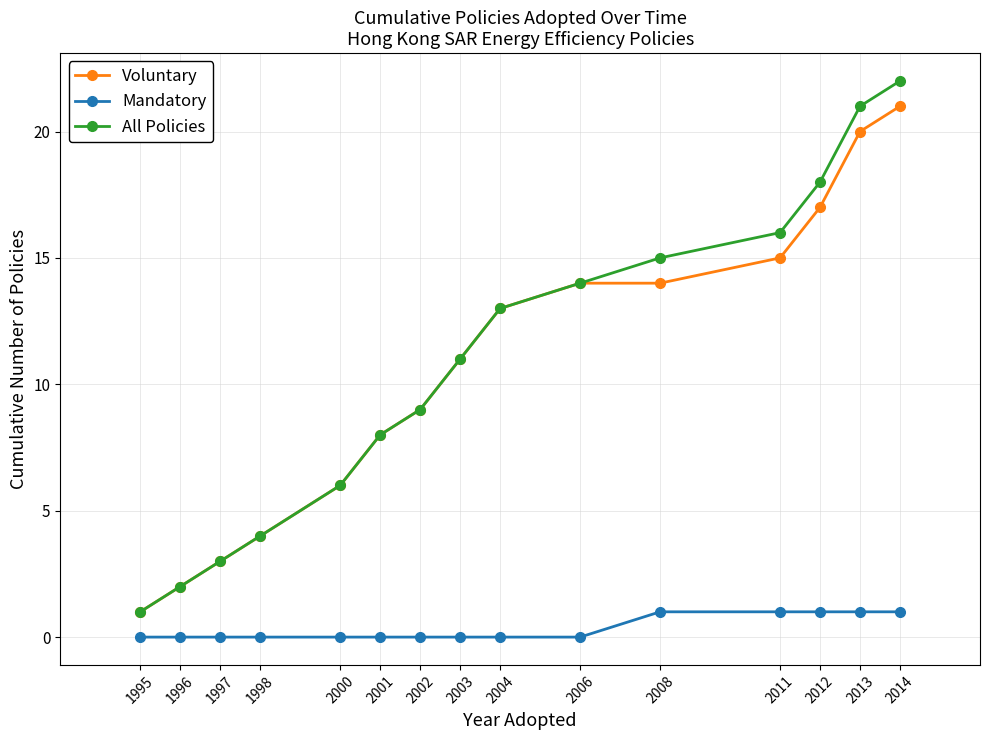

Which series has the largest range (max minus min)?

All Policies